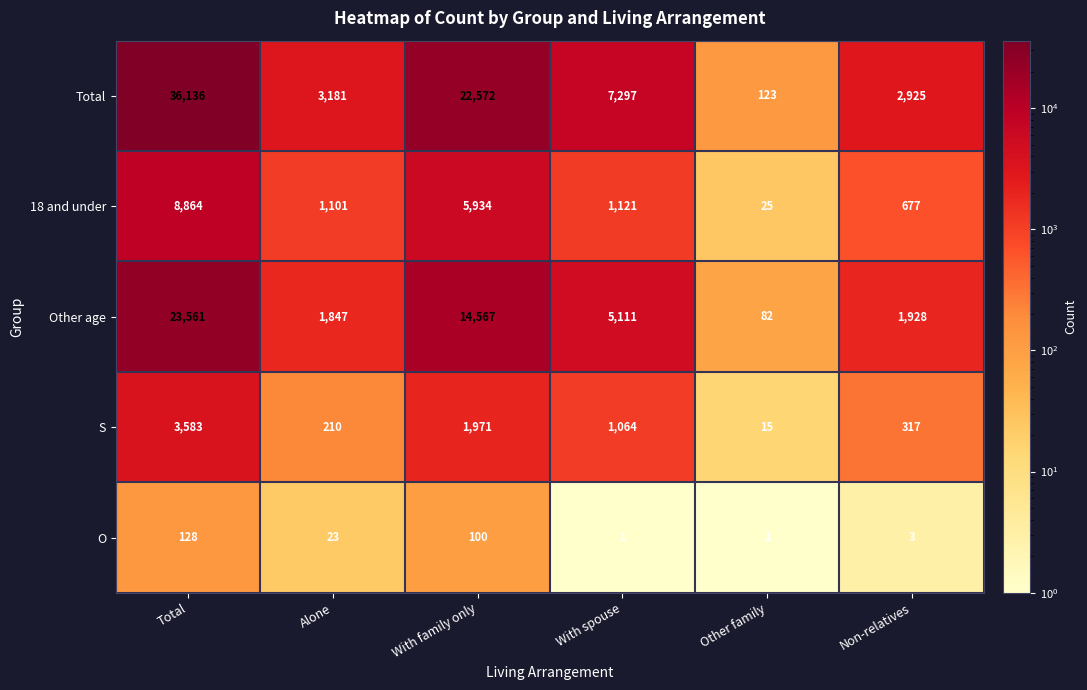

The Total series shows 36136 at Total. True or false?

True